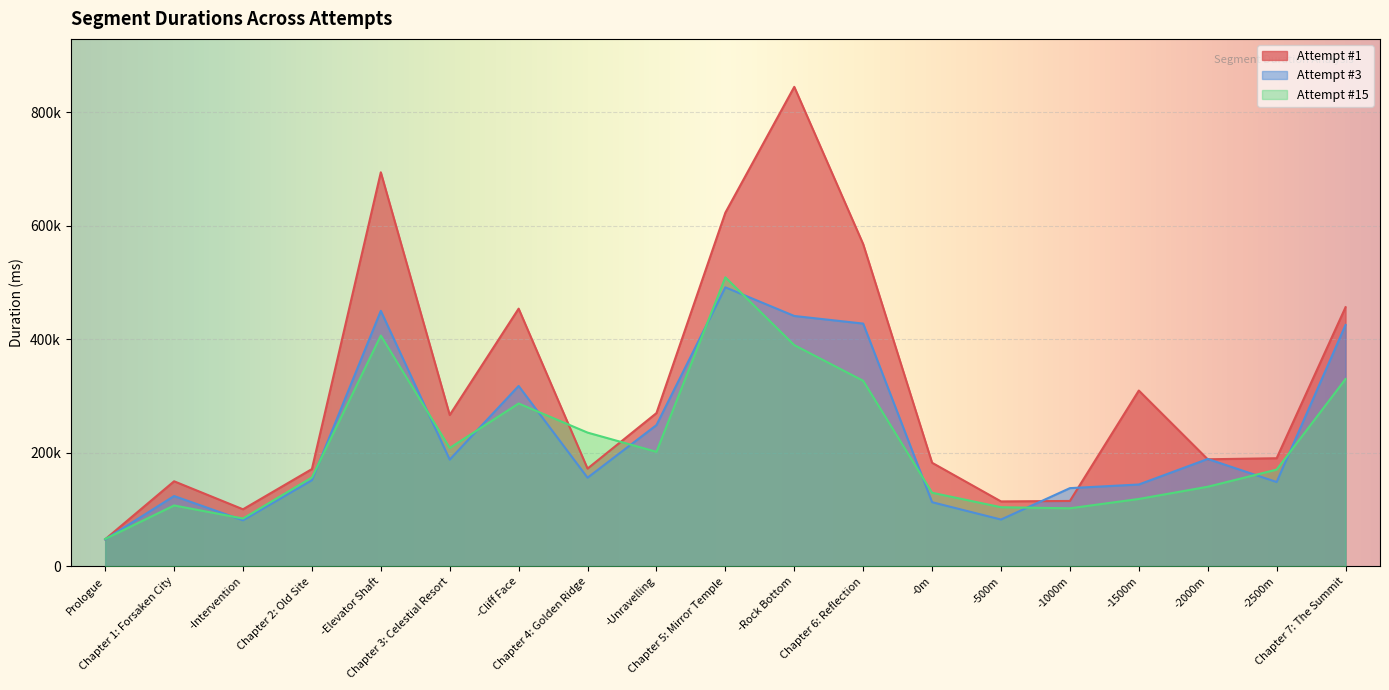

True or false: Attempt #1 has more than 1 interior local peaks.

True